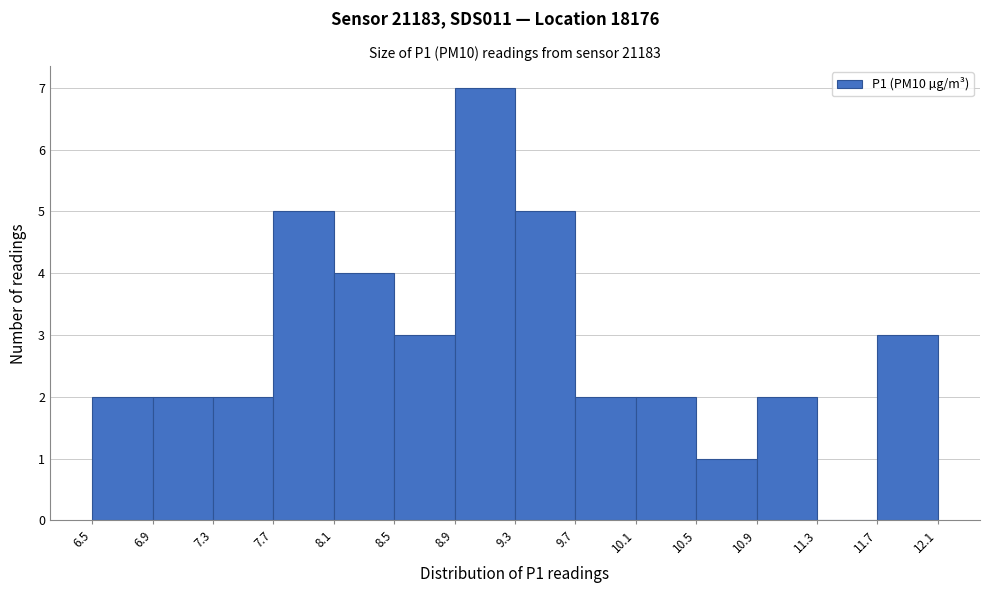

Reading left to right, list every bar in this chart as the range it spans on the x-axis followed by its height. The values are not printed on the chart, so give them approximately, as read against the axis.

6.5 to 6.9: 2
6.9 to 7.3: 2
7.3 to 7.7: 2
7.7 to 8.1: 5
8.1 to 8.5: 4
8.5 to 8.9: 3
8.9 to 9.3: 7
9.3 to 9.7: 5
9.7 to 10.1: 2
10.1 to 10.5: 2
10.5 to 10.9: 1
10.9 to 11.3: 2
11.3 to 11.7: 0
11.7 to 12.1: 3